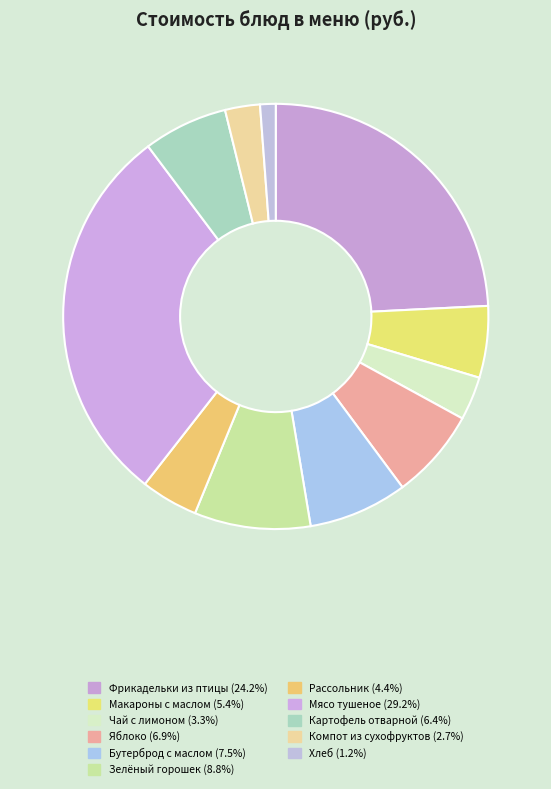

Which slice is the smallest?

Хлеб